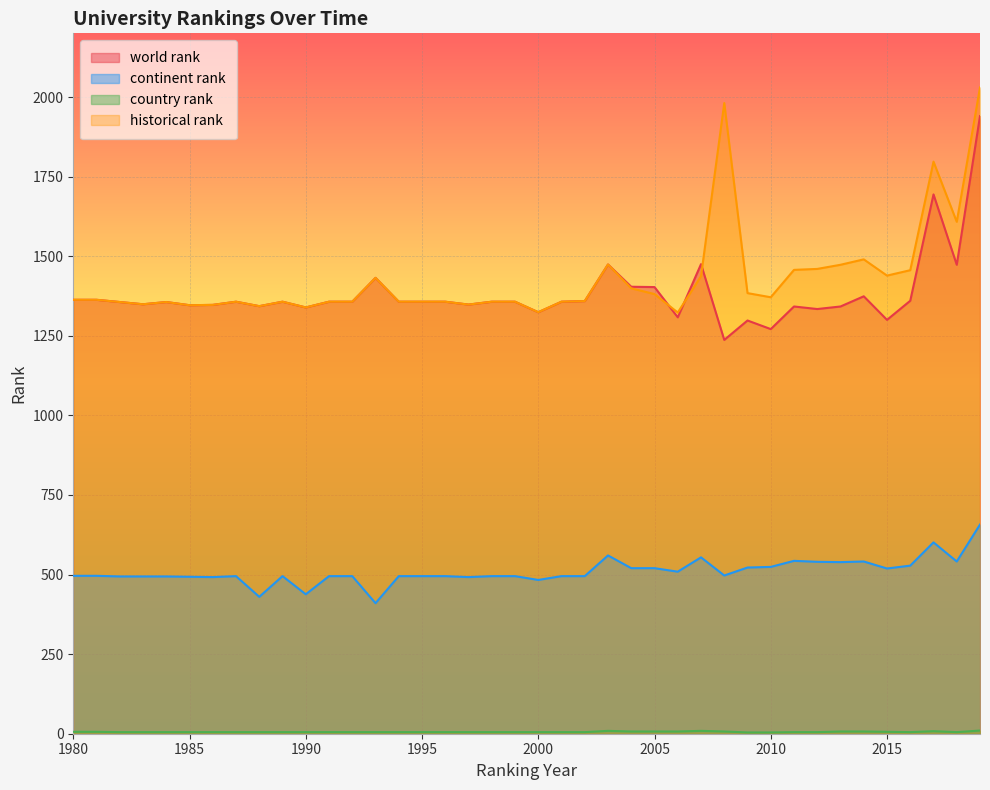

True or false: world rank has more than 1 points higher than both neighbors.

True